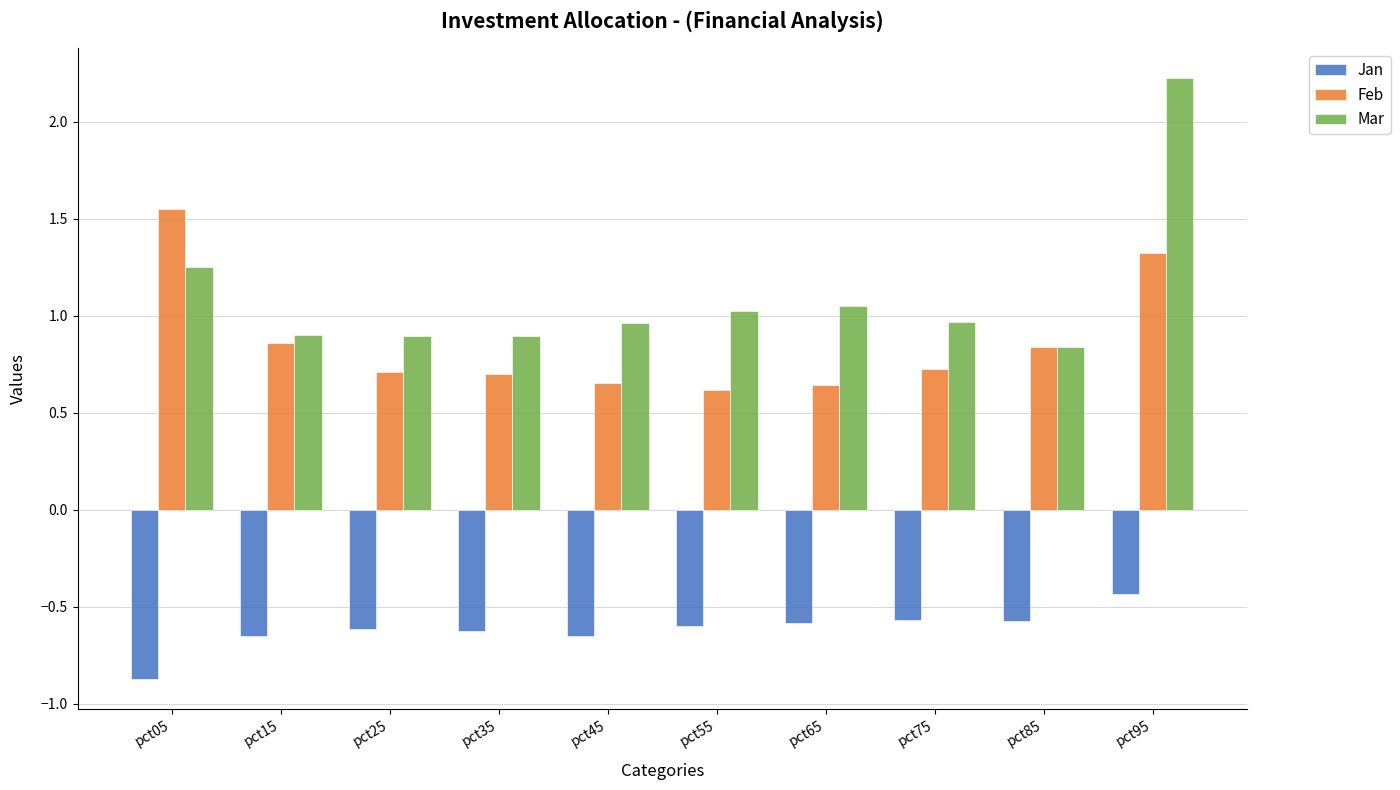

Where is Jan nearest to the value 0?

pct95